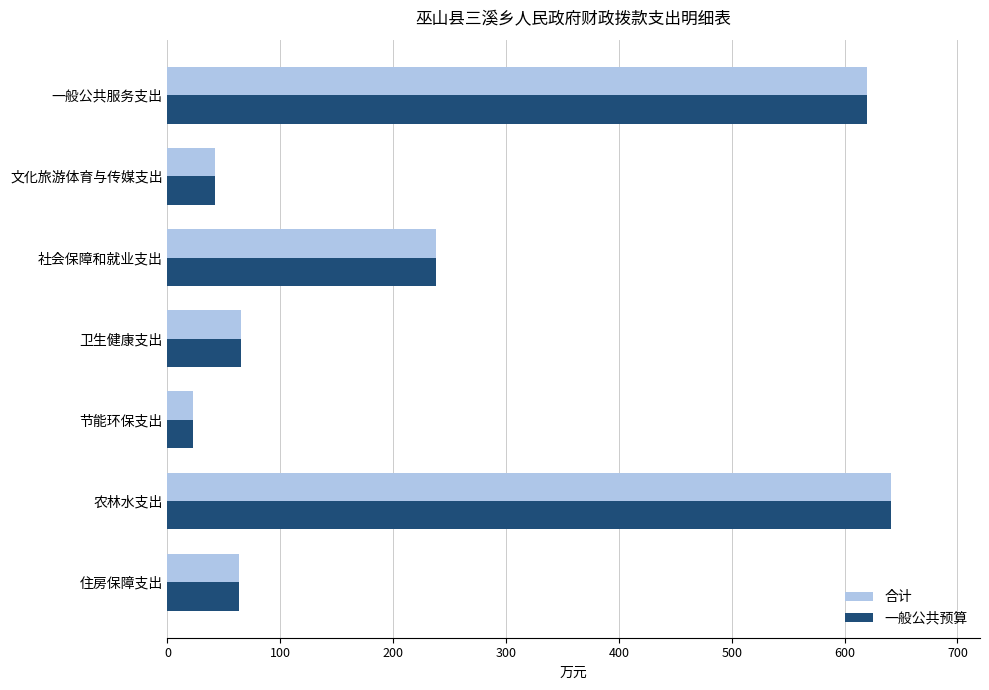

What is the total value across all series at 卫生健康支出?

129.6